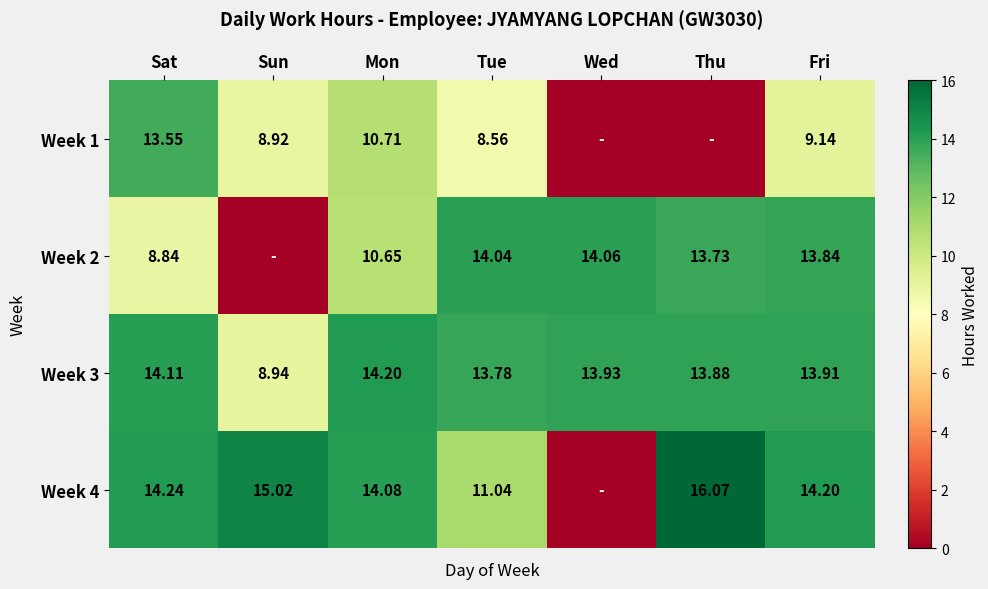

At which label is Week 3 closest to 11?

Sun